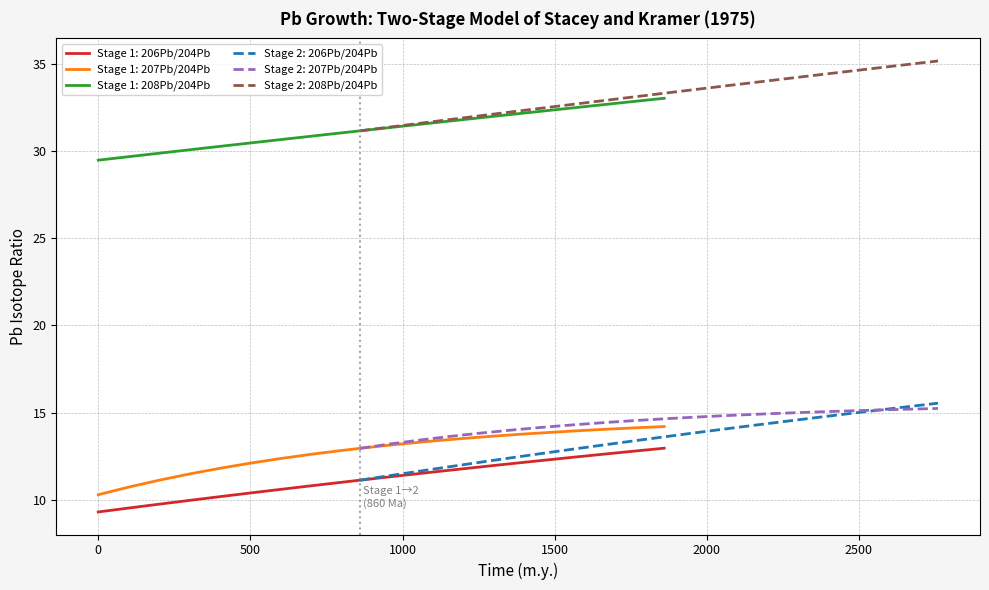

True or false: Stage 1: 206Pb/204Pb and Stage 2: 206Pb/204Pb cross at least once.

False